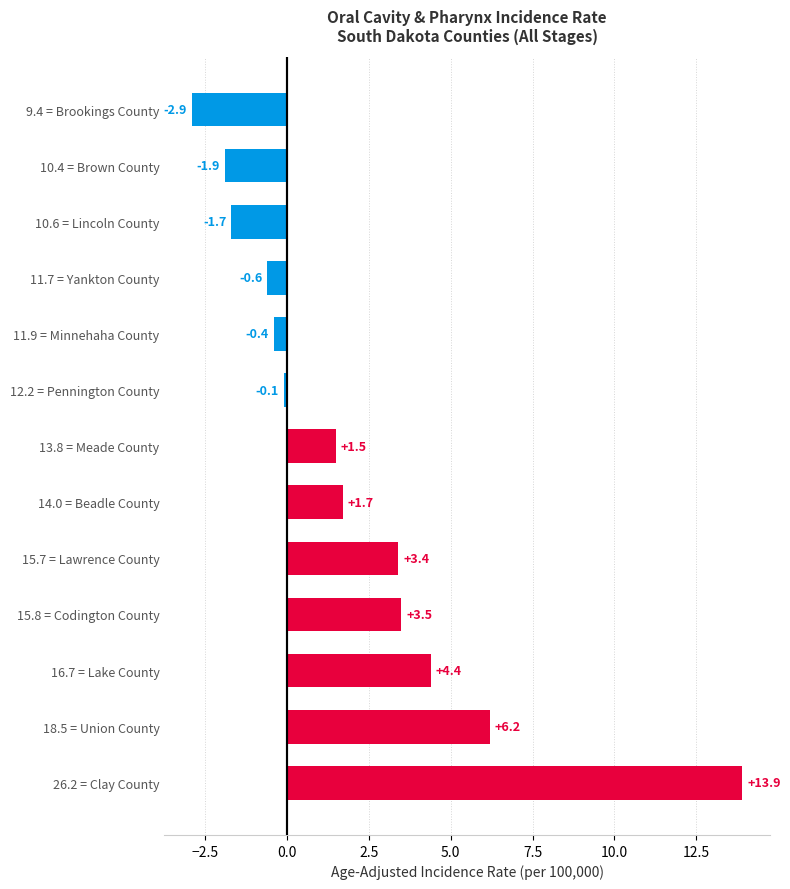

Which label corresponds to the smallest value in the chart?

9.4 = Brookings County